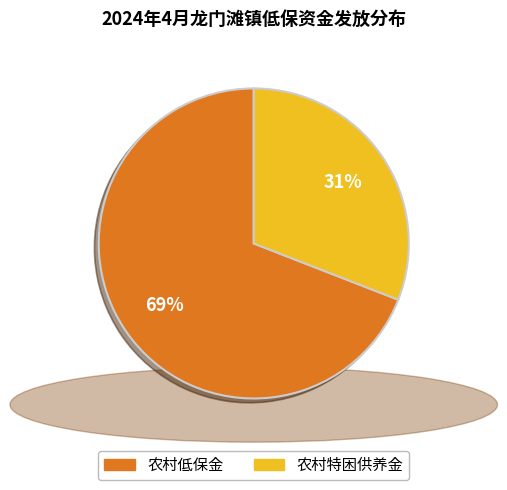

To the nearest percent, what is the difference between the largest and smallest slice percentages?

38%